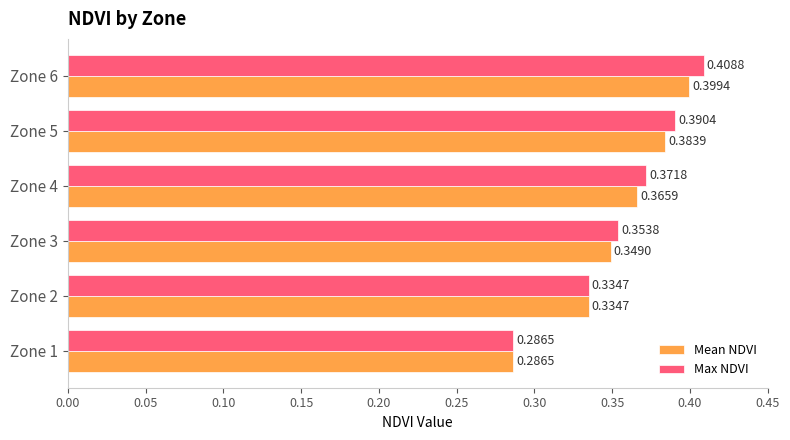

Which series has the largest total across all categories?

Max NDVI